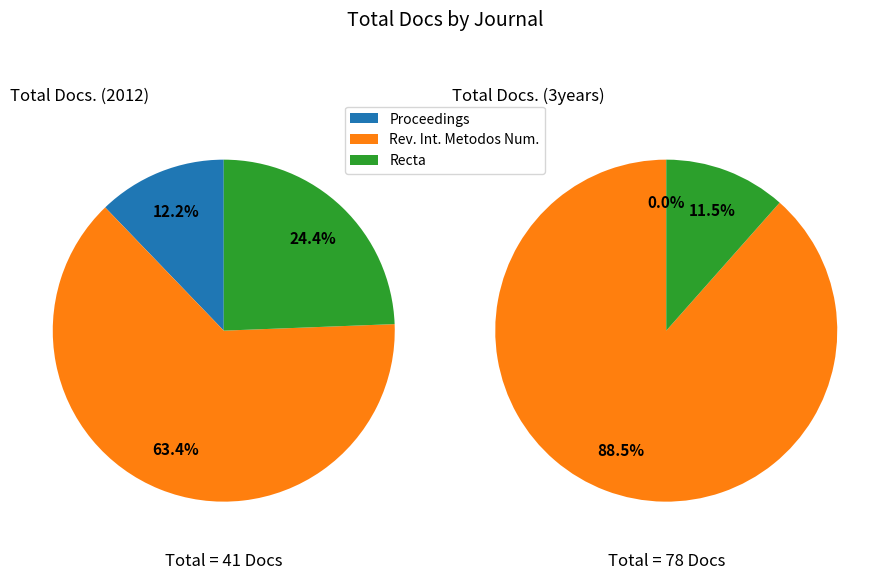

To the nearest percent, what is the average slice percentage?

33%